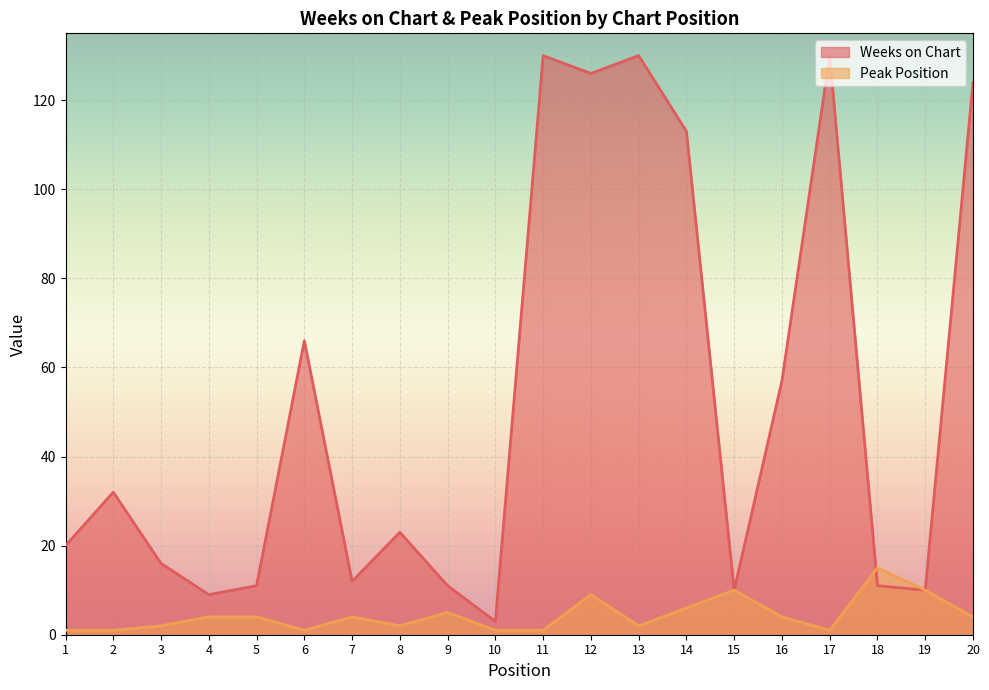

Count the number of categories in the chart.

20